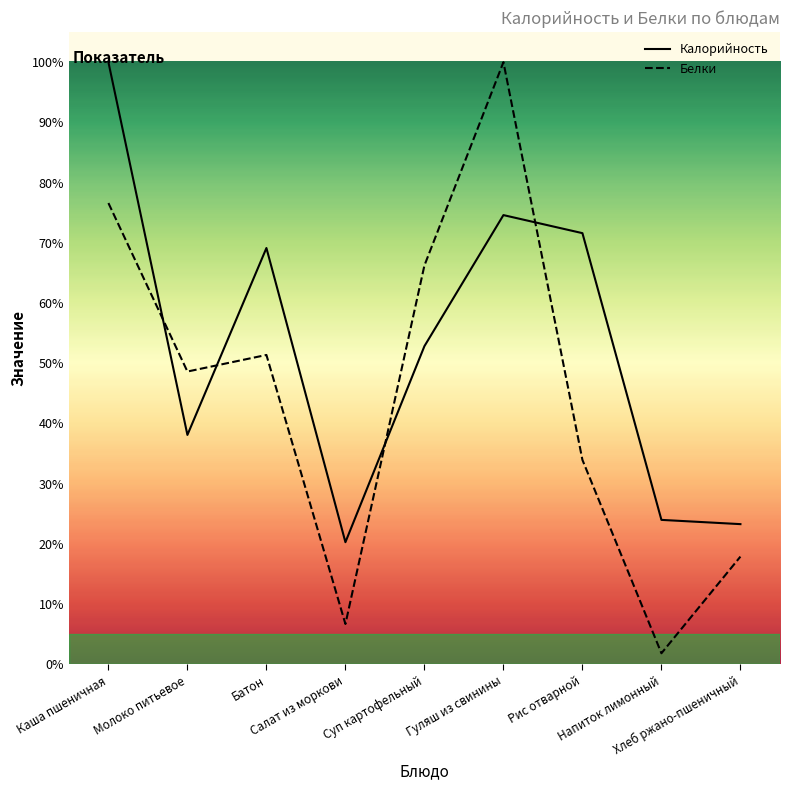

Which series ends up on top after the final intersection of Белки and Калорийность?

Калорийность